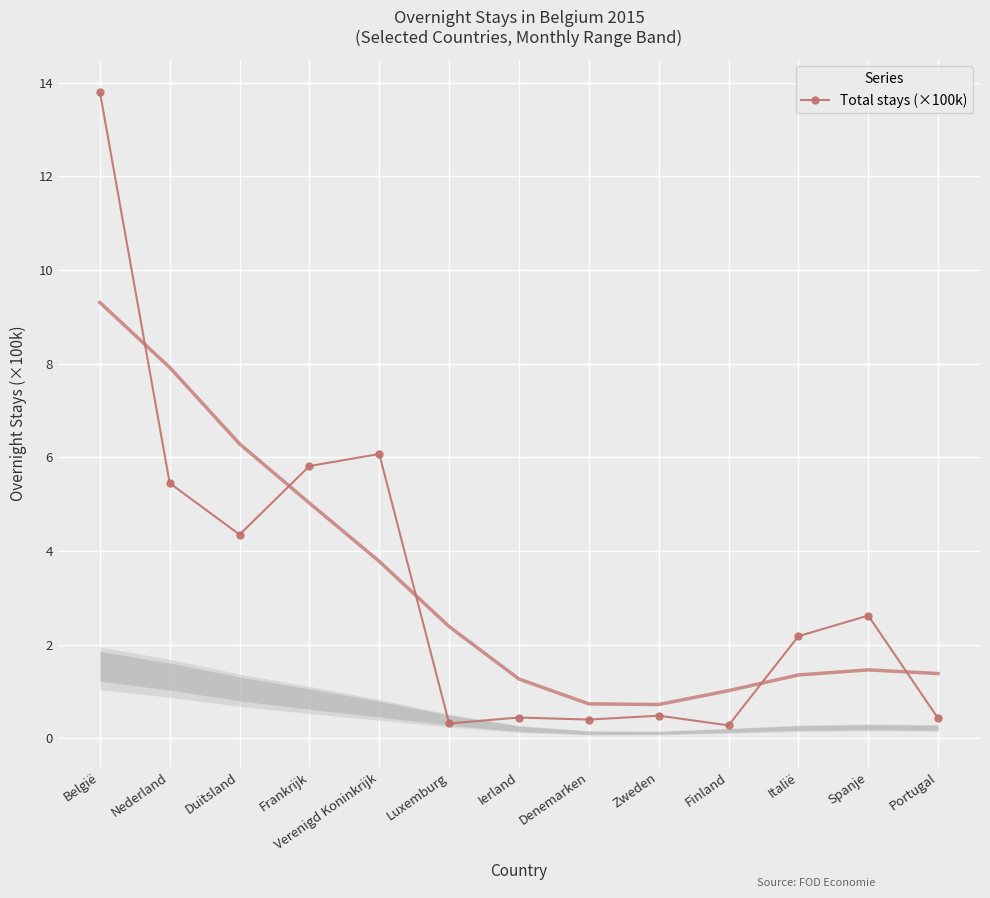

True or false: the data shows 0.3 at Finland.

True